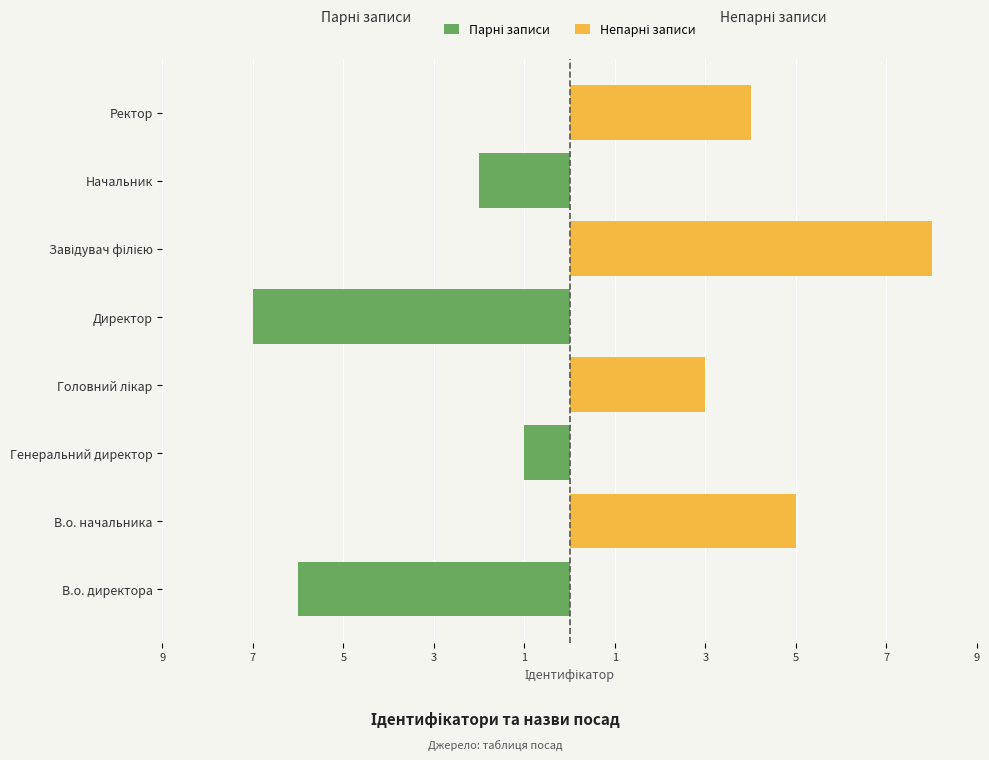

What is the difference between the second highest and second lowest values in the Парні записи series?

6